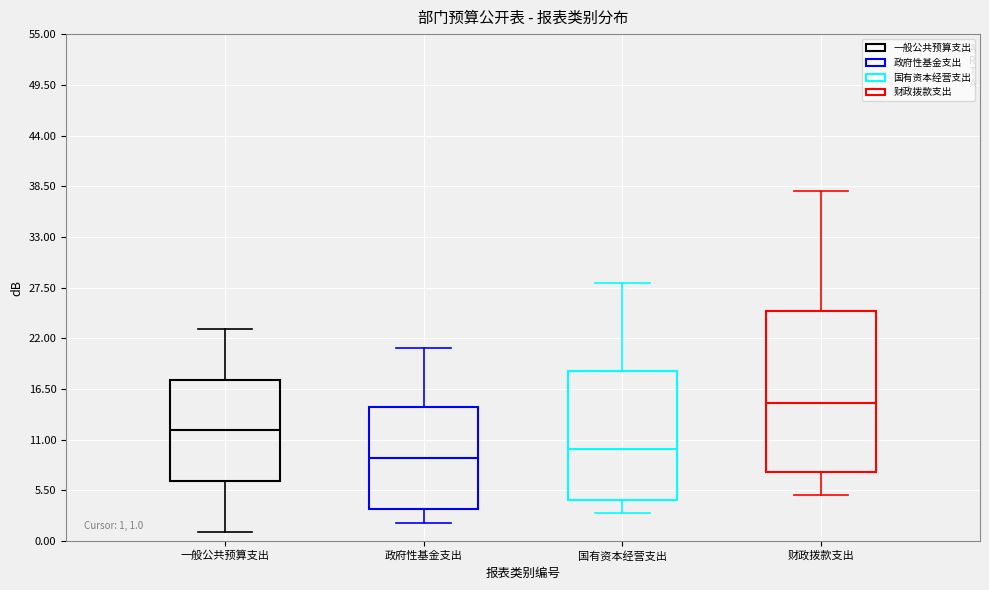

Which box is the tallest, from its lower edge to its upper edge?

财政拨款支出